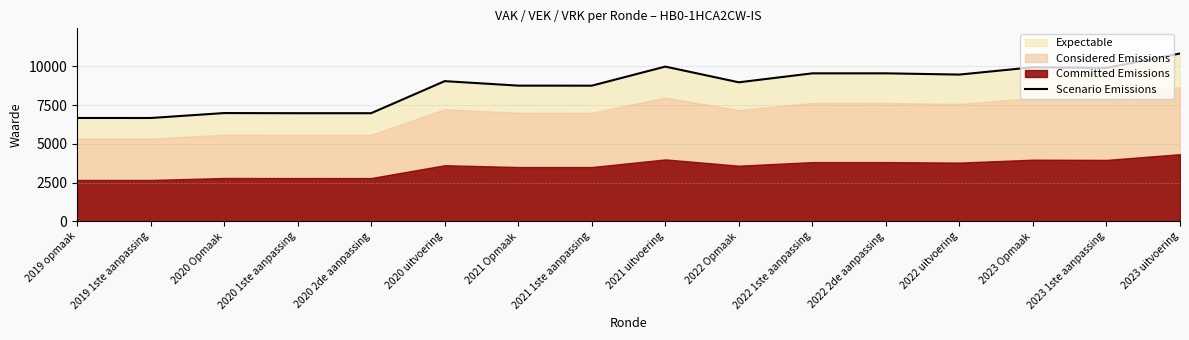

True or false: there are more than 2 points higher than both neighbors.

True